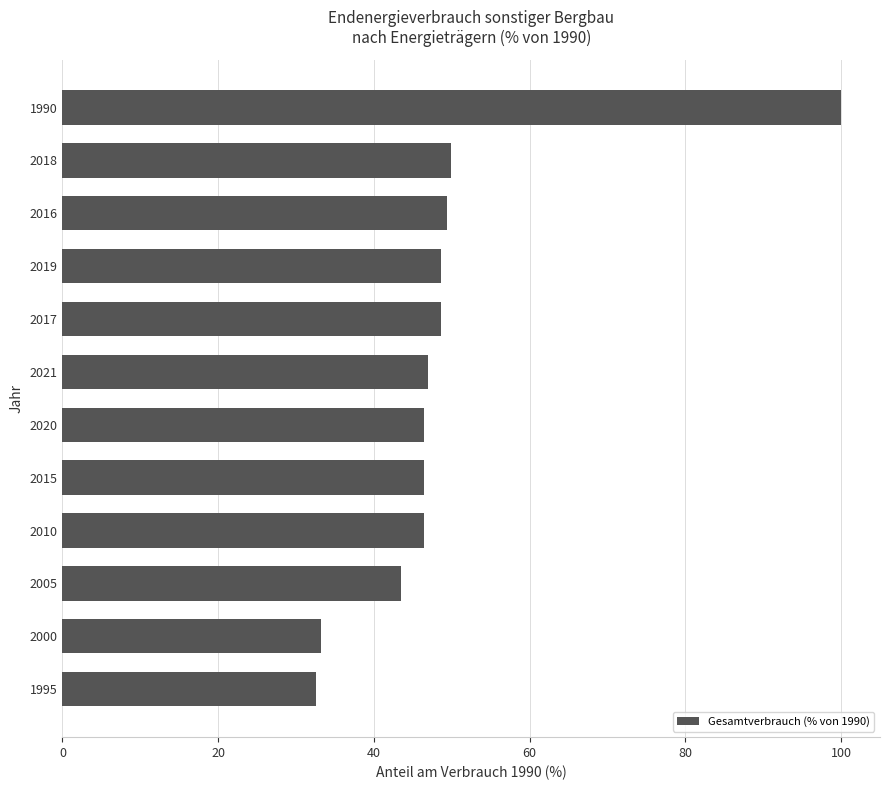

True or false: the data shows 26.9 at 2010.

False